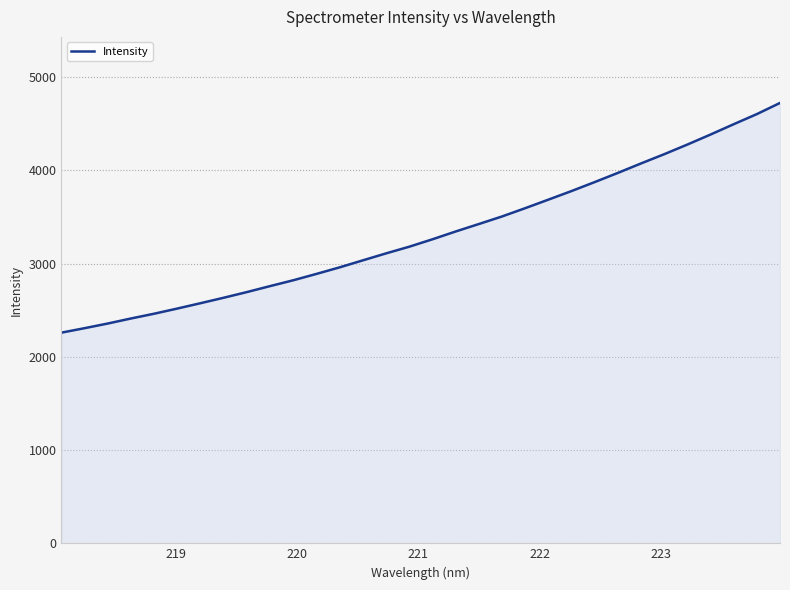

What is the maximum value shown in the chart?

4723.1